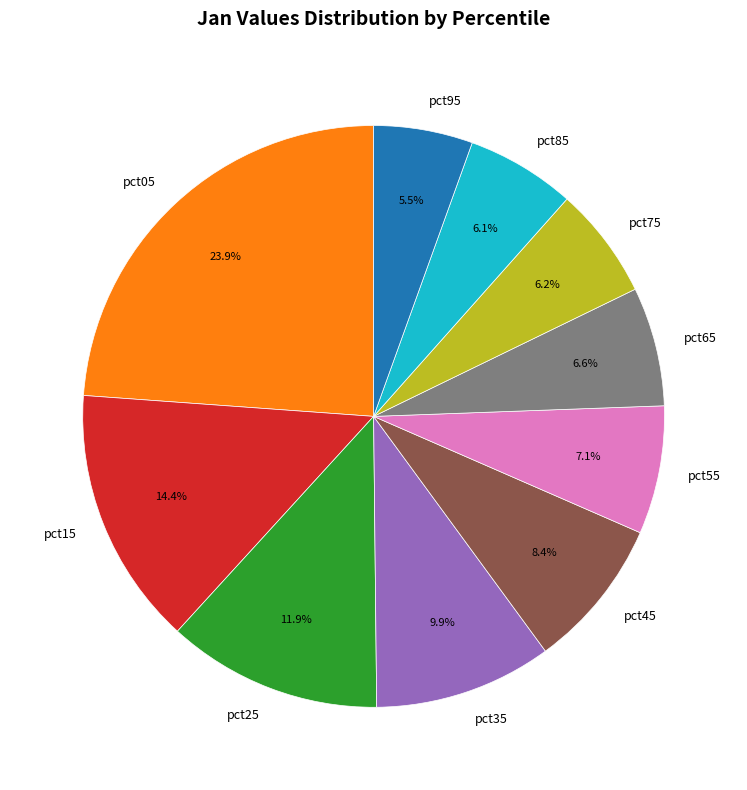

Which has a higher value, pct55 or pct15?

pct15